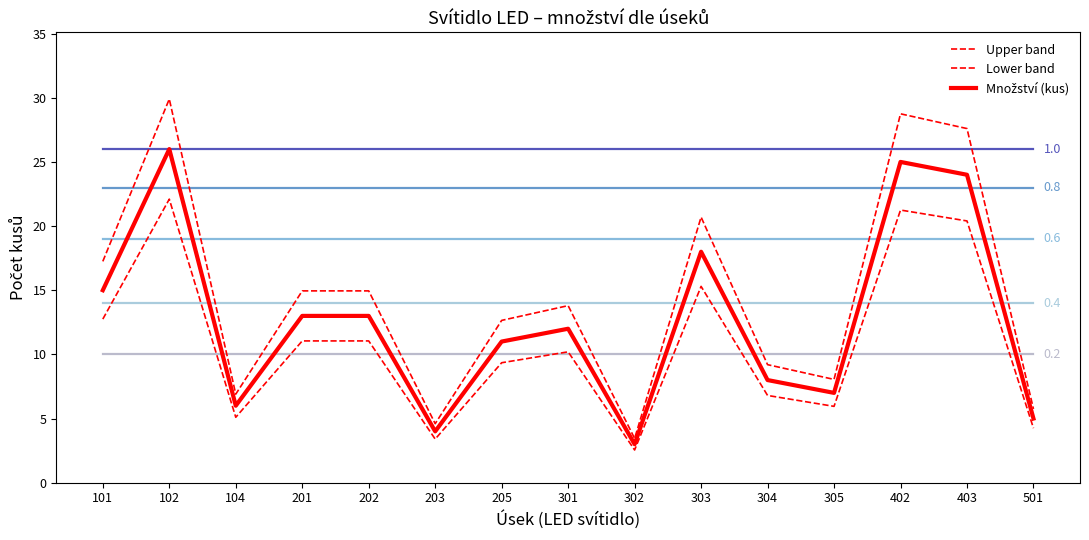

Does the chart display data point markers on the line(s)?

No